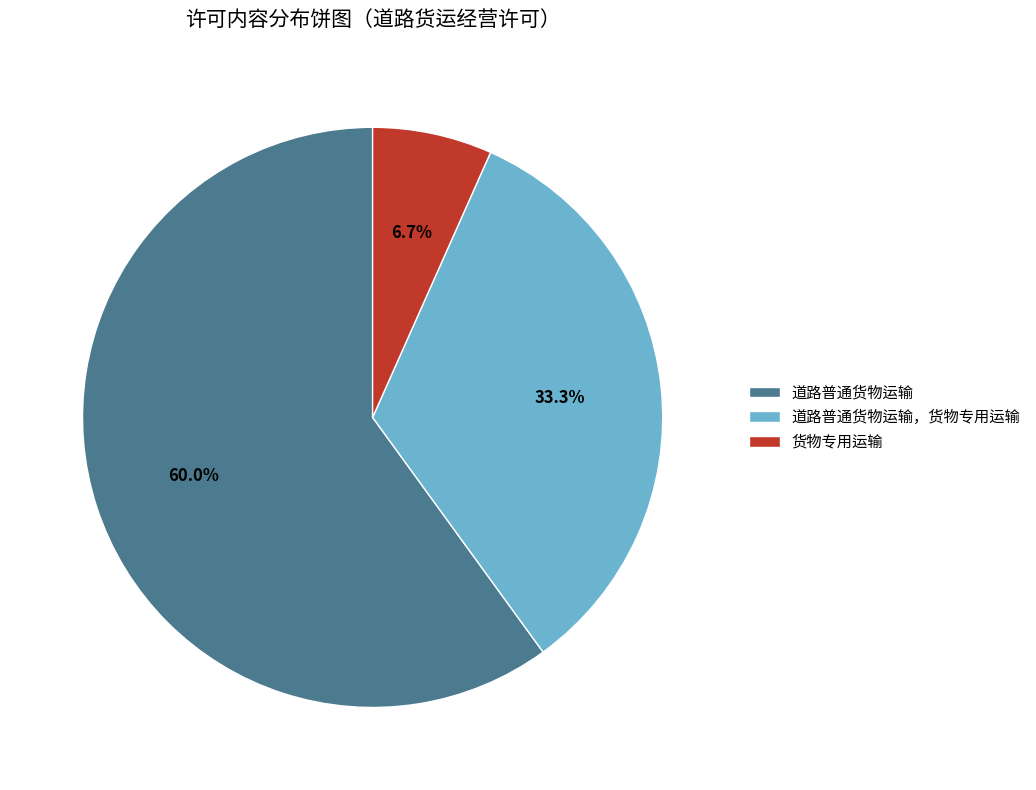

Count the number of slices in the pie.

3